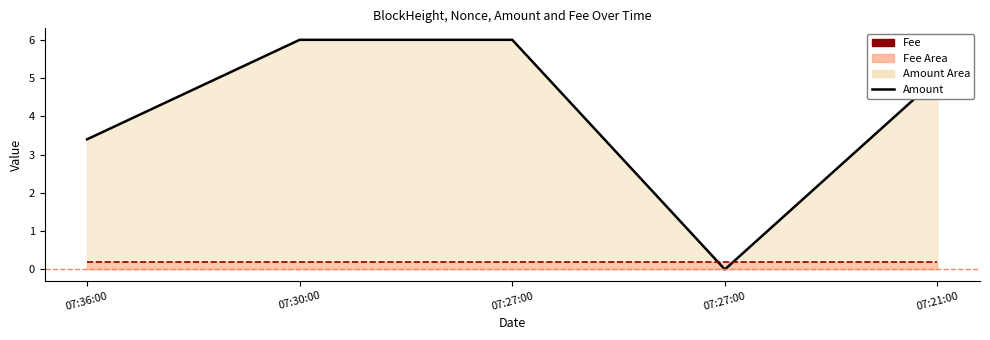

What is the total value across all series at 07:27:00?

6.2